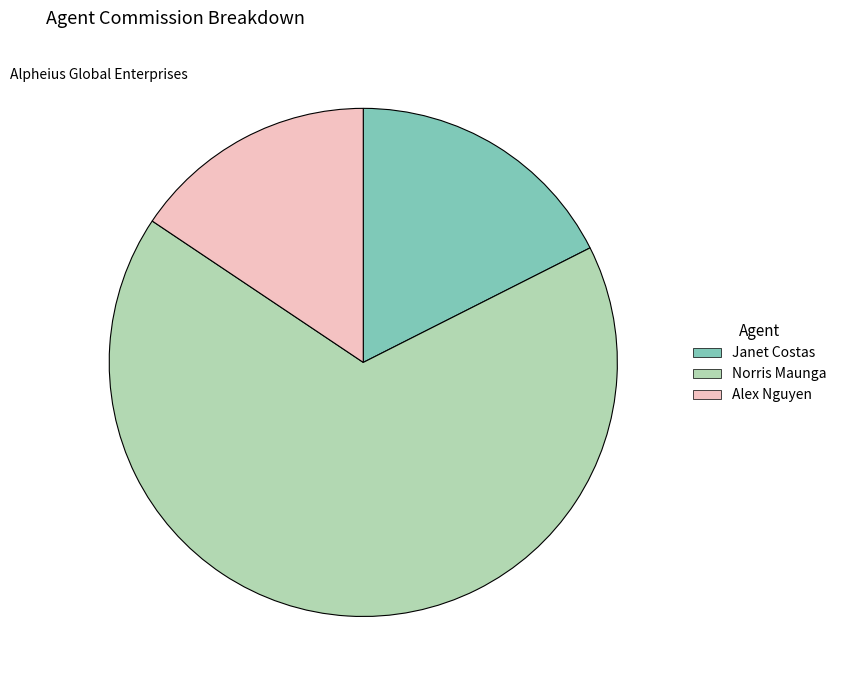

Which category has the smallest portion of the pie?

Alex Nguyen